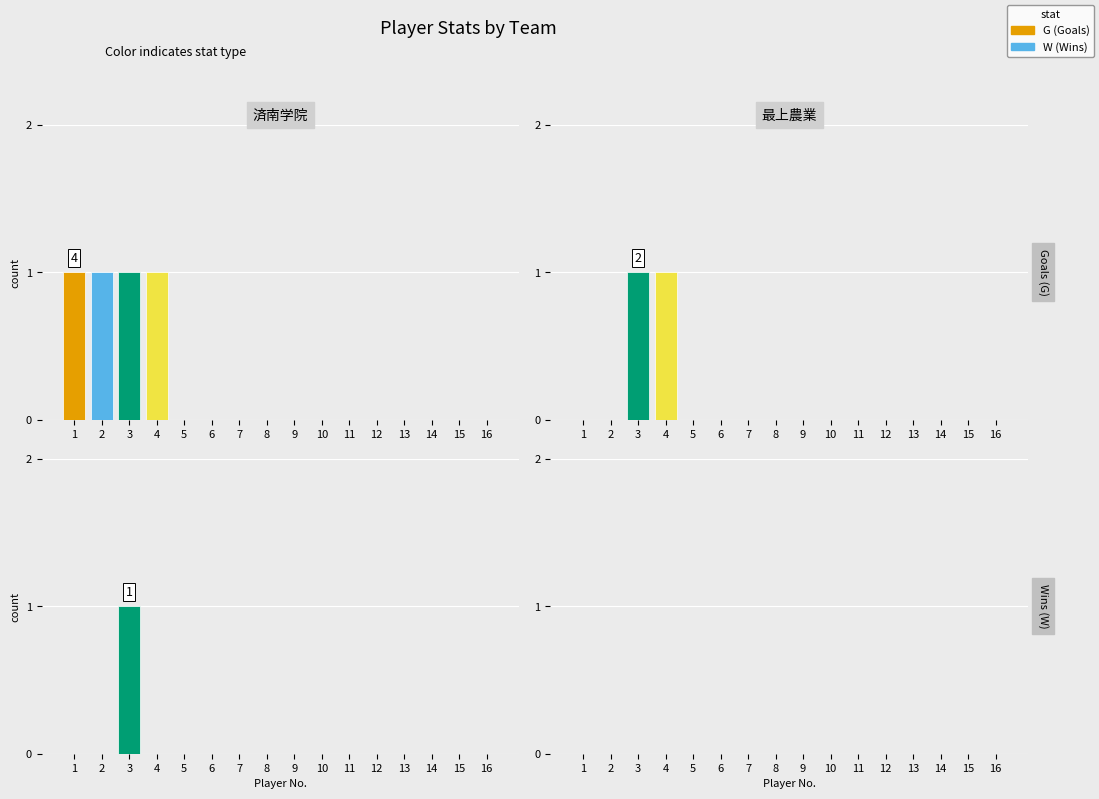

Is the value of 最上農業 W at 6 greater than the value of 最上農業 G at 8?

No